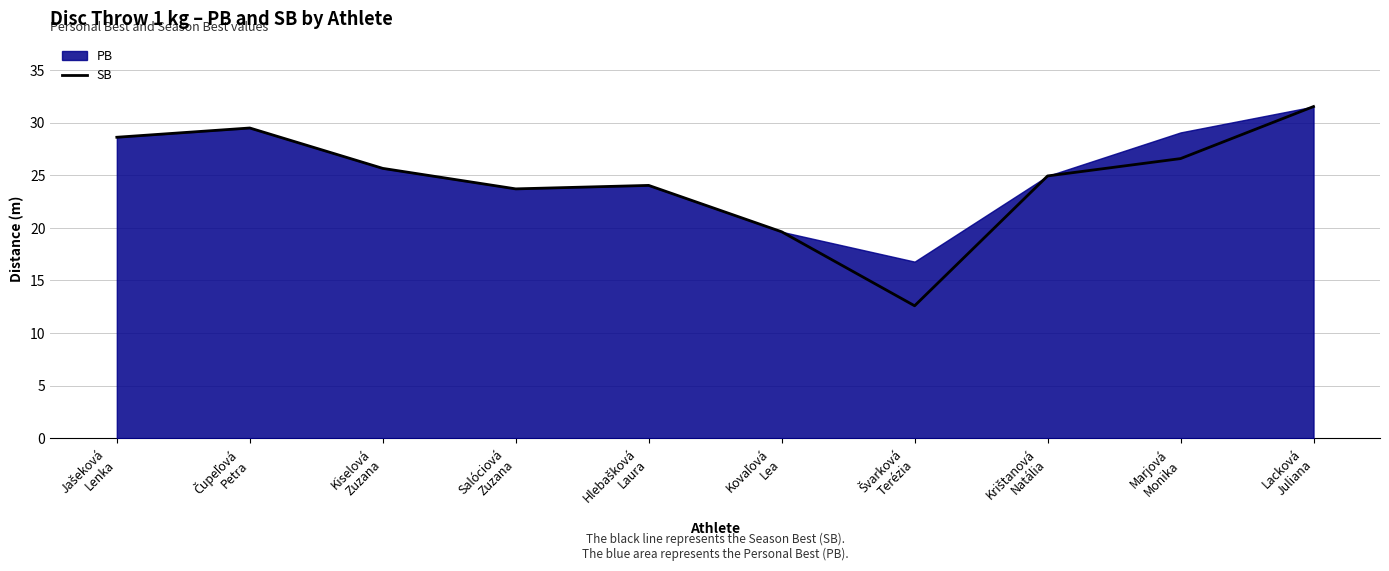

How many points are lower than both their immediate neighbors (excluding endpoints)?

2